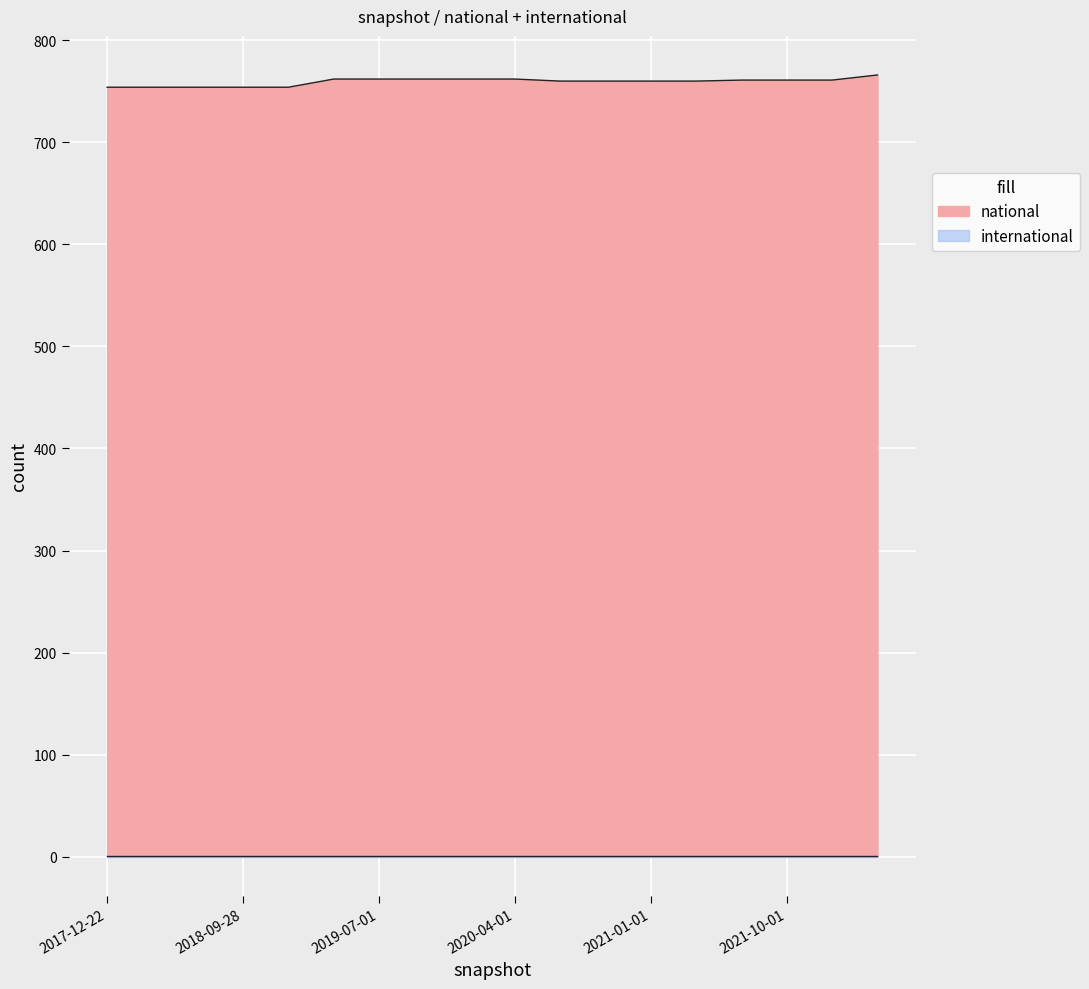

At which category does the chart reach its minimum across all series?

2017-12-22